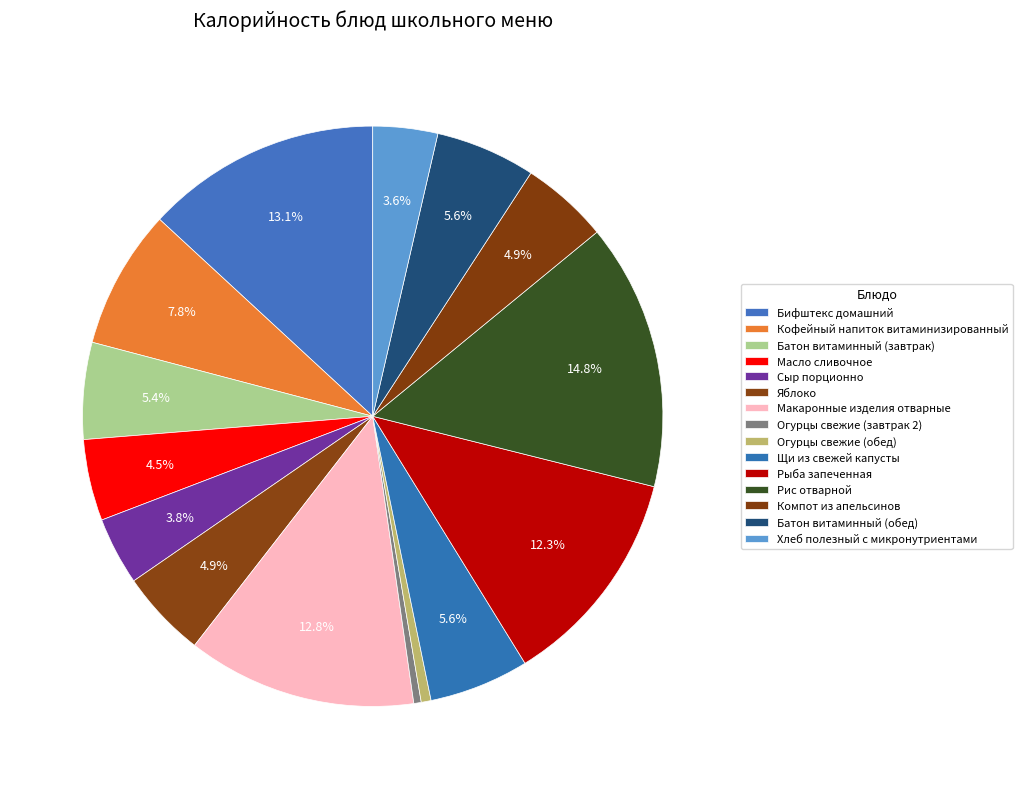

What is the change in value from Огурцы свежие (завтрак 2) to Компот из апельсинов?

+65.0